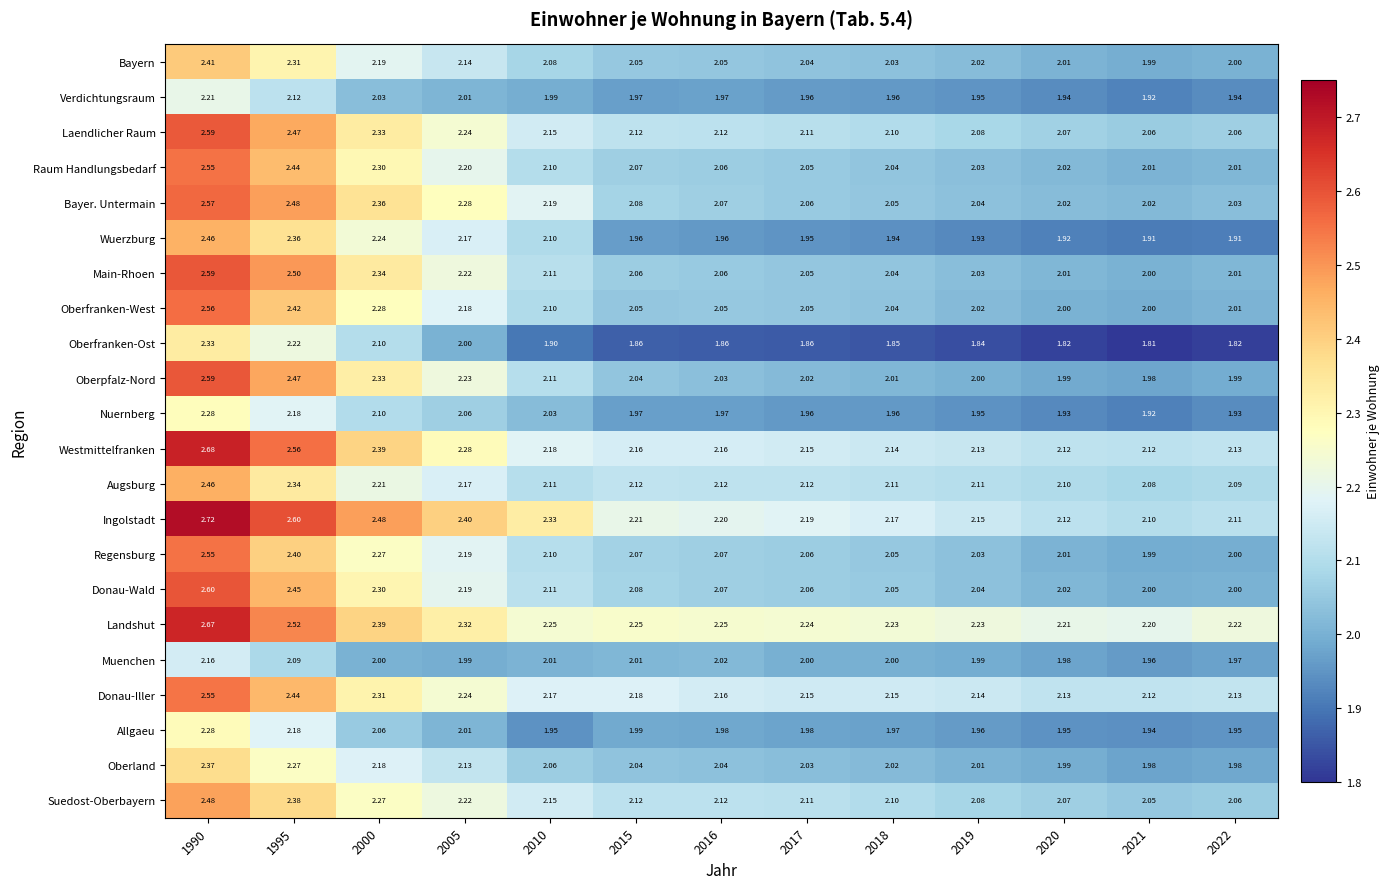

Which series has the widest spread of values?

Ingolstadt